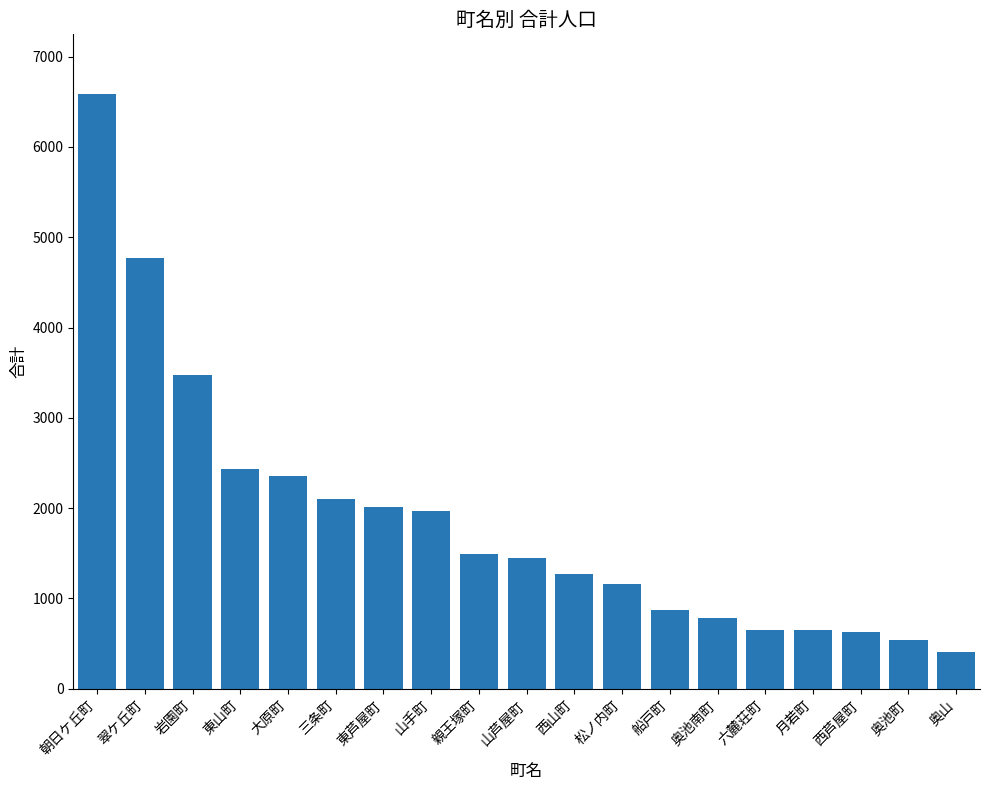

True or false: the data shows 1963 at 松ノ内町.

False